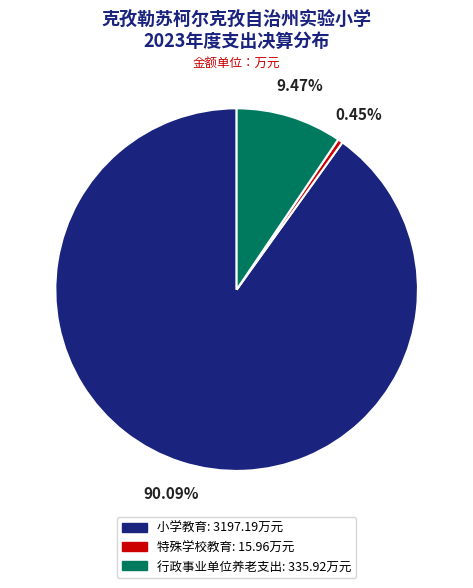

True or false: 小学教育 accounts for 90% of the total.

True